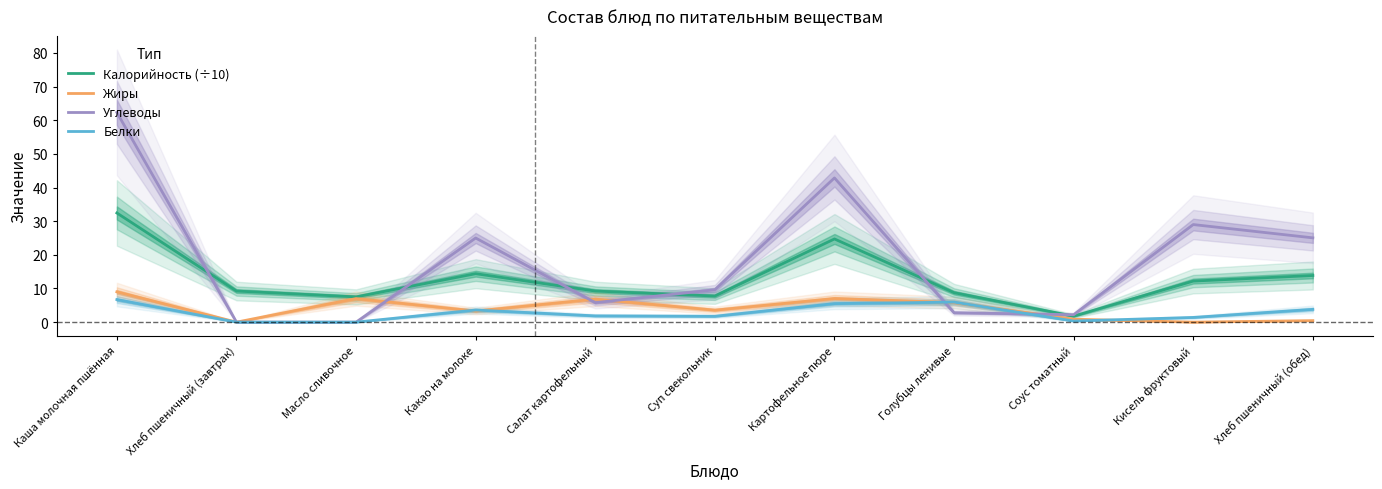

What is the difference between the maximum and minimum values in the Белки series?

6.7